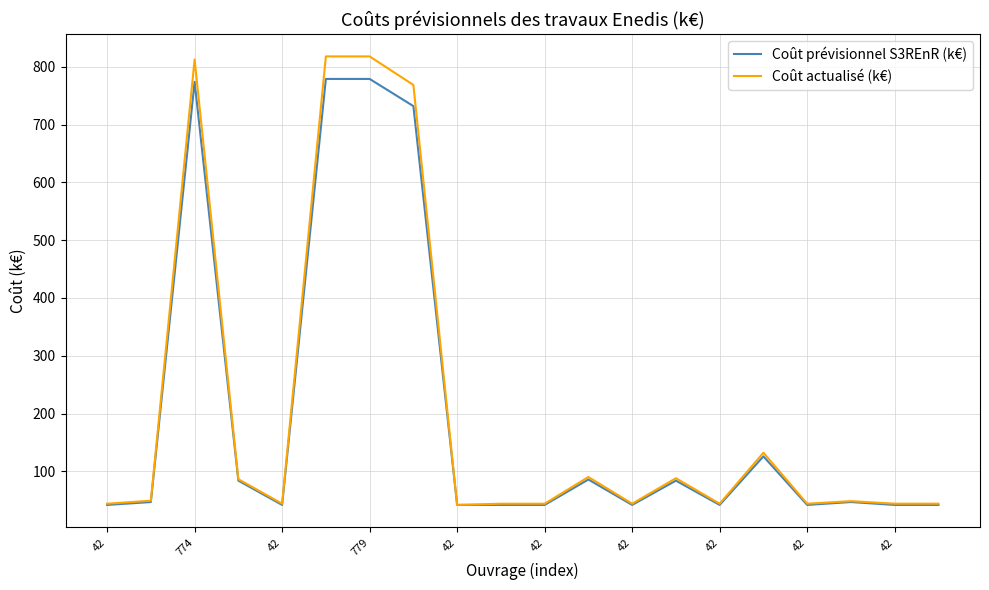

List the series in order of their peak value, highest first.

Coût actualisé (k€), Coût prévisionnel S3REnR (k€)